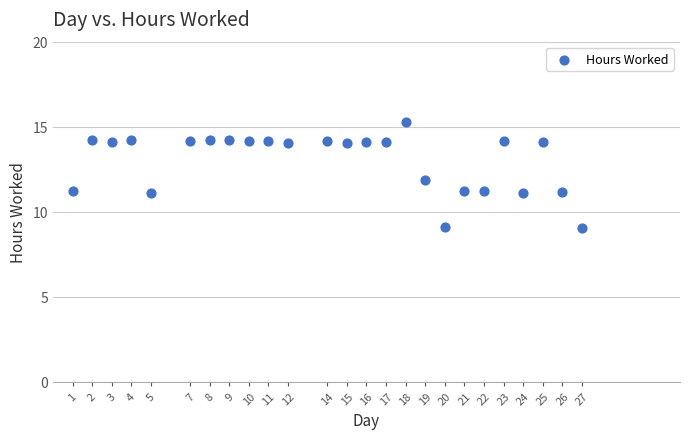

What is the range of X values (max minus min)?

26.0